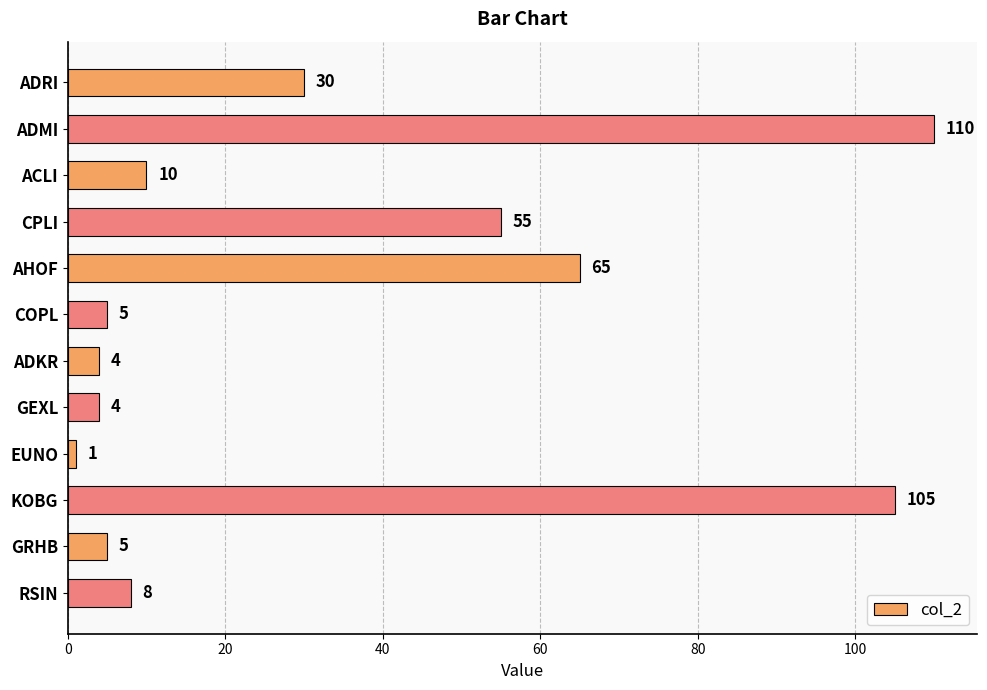

At which category does the chart reach its peak across all series?

ADMI